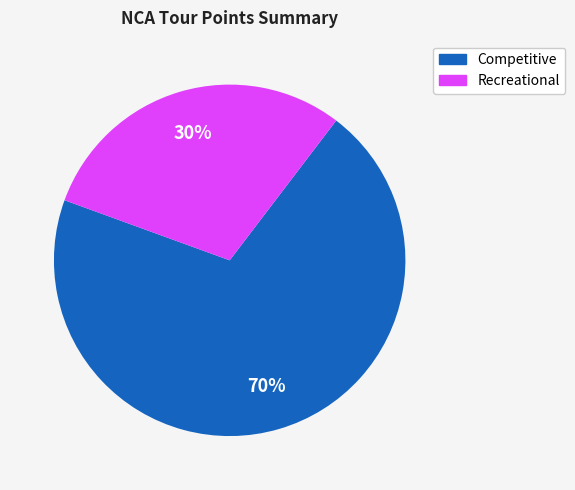

To the nearest percent, what is the difference between the largest and smallest slice percentages?

40%